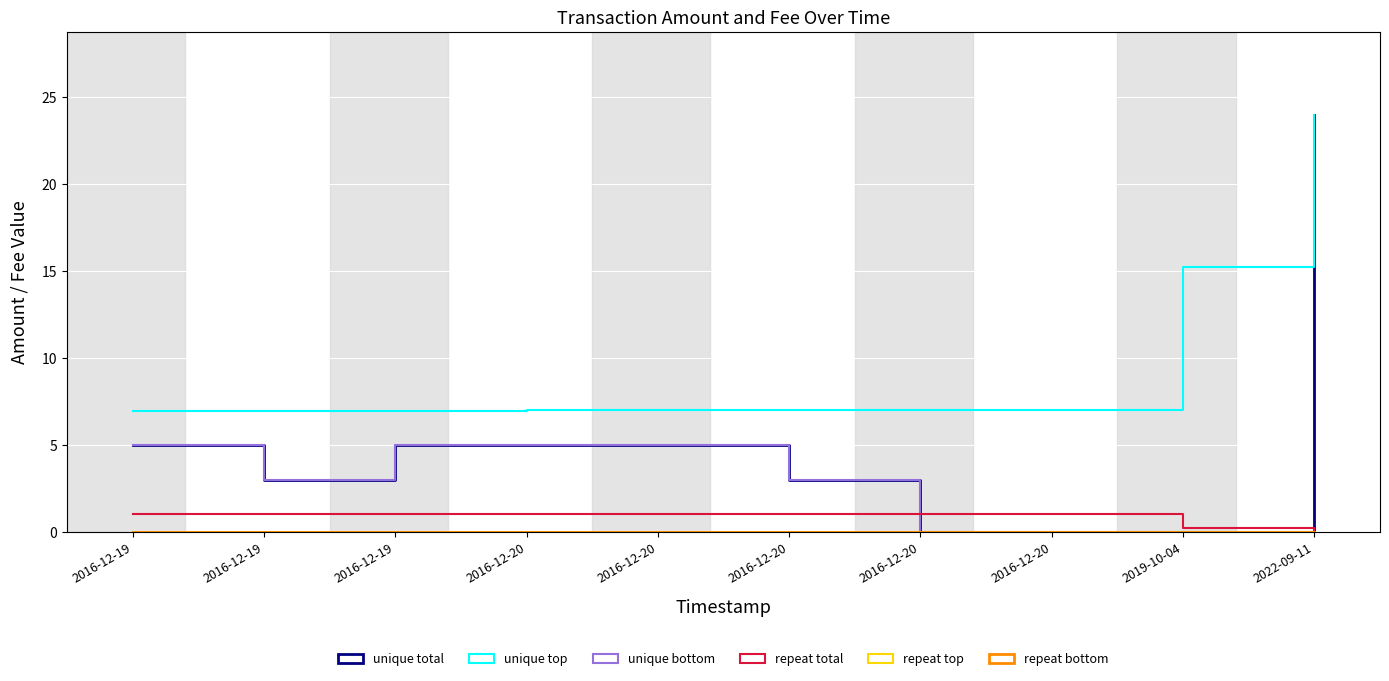

True or false: Fee has more than 0 points higher than both neighbors.

False